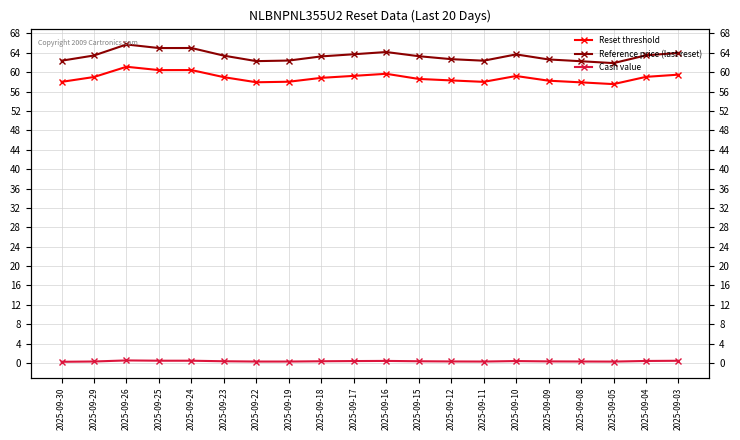

What is the spread (max minus min) of values at 2025-09-29?

63.1